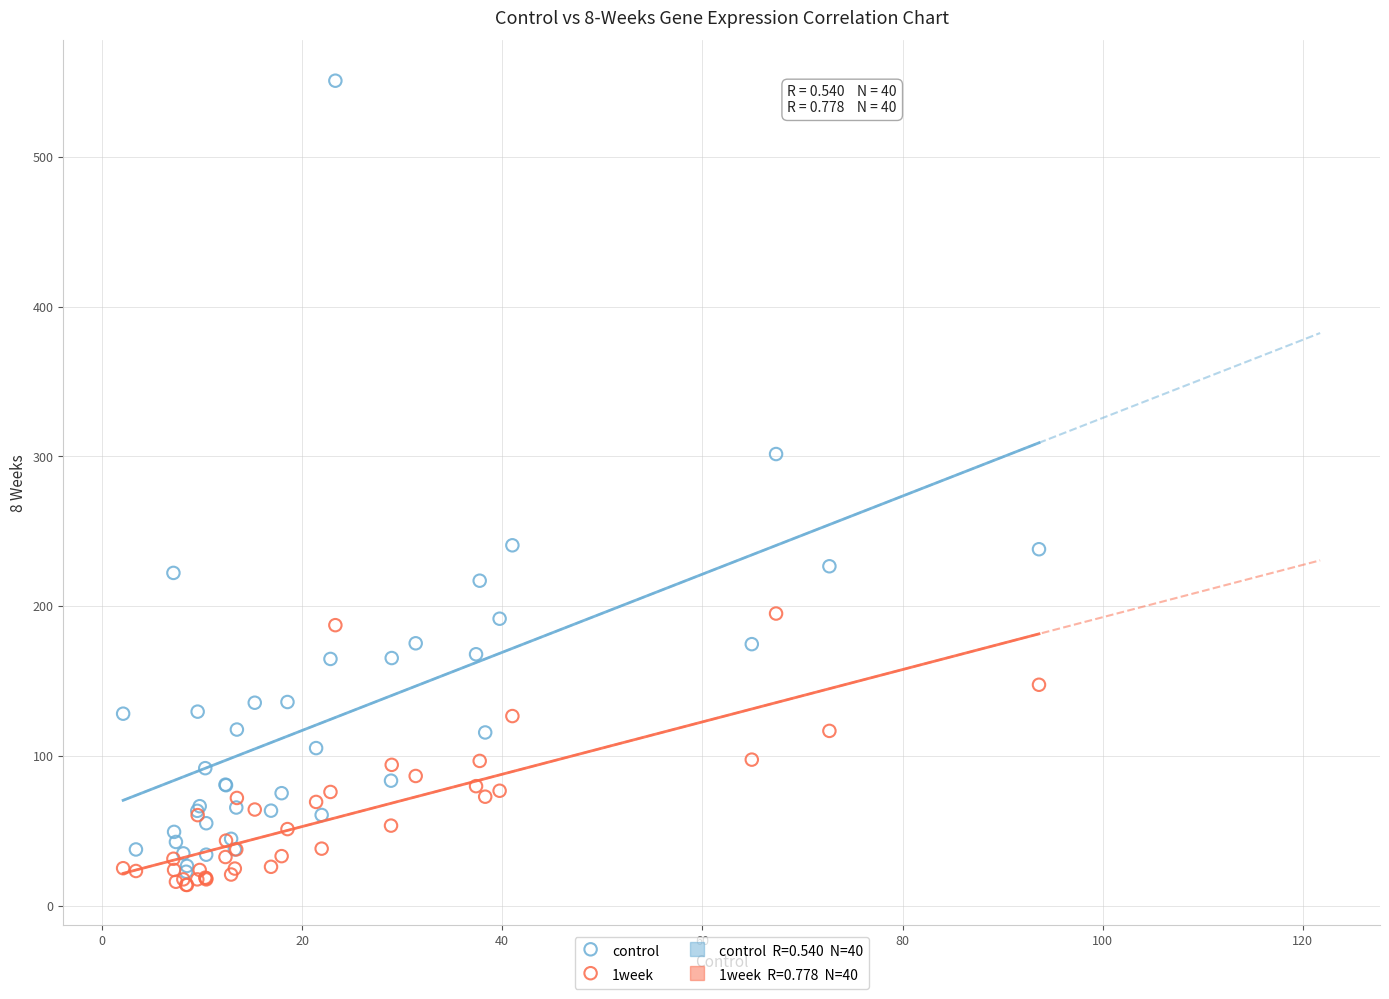

Across all series, what Y value is closest to 282?

301.6